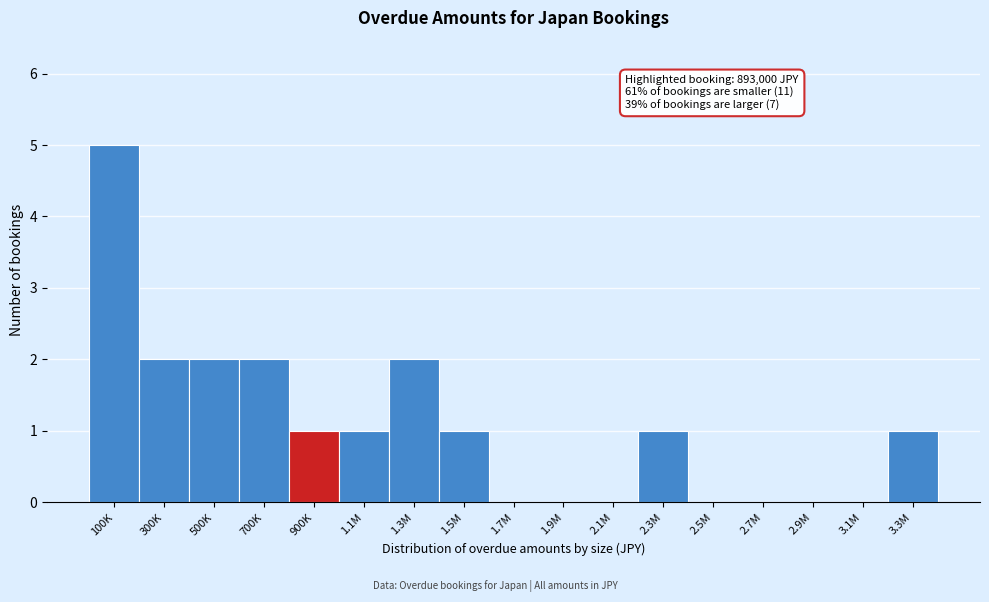

Reading right to left, transcribe all the data shown in this chart.

3.3M=1	3.1M=0	2.9M=0	2.7M=0	2.5M=0	2.3M=1	2.1M=0	1.9M=0	1.7M=0	1.5M=1	1.3M=2	1.1M=1	900K=1	700K=2	500K=2	300K=2	100K=5